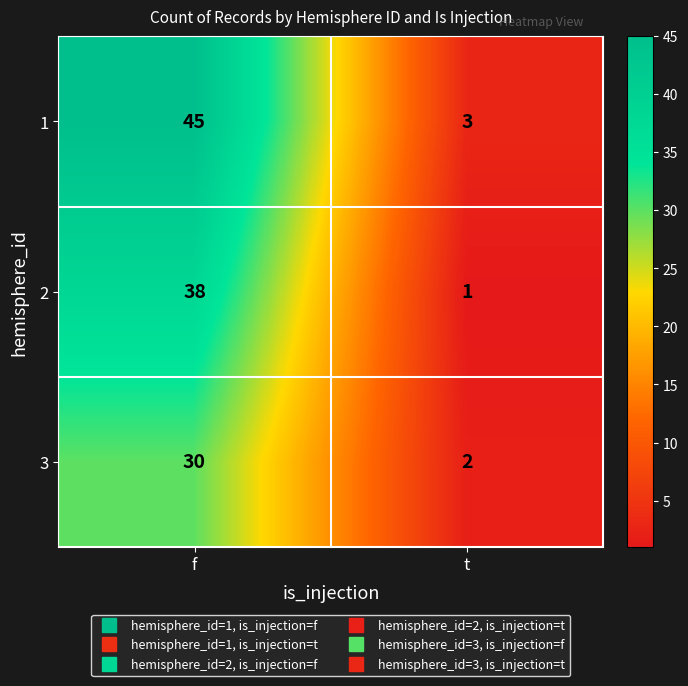

Is it true that 1 equals 3 at t?

True